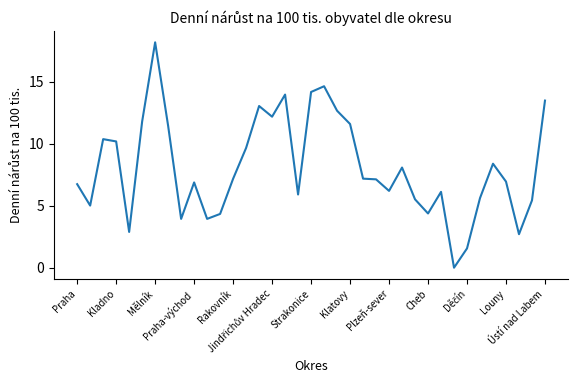

What is the greatest value displayed?

18.2